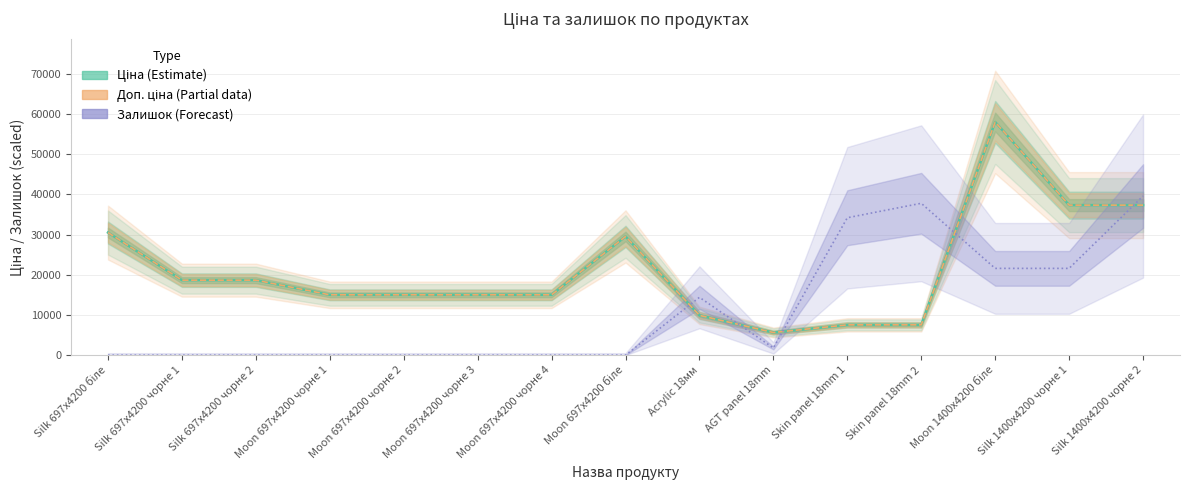

What is the maximum value shown in the chart?

58037.0